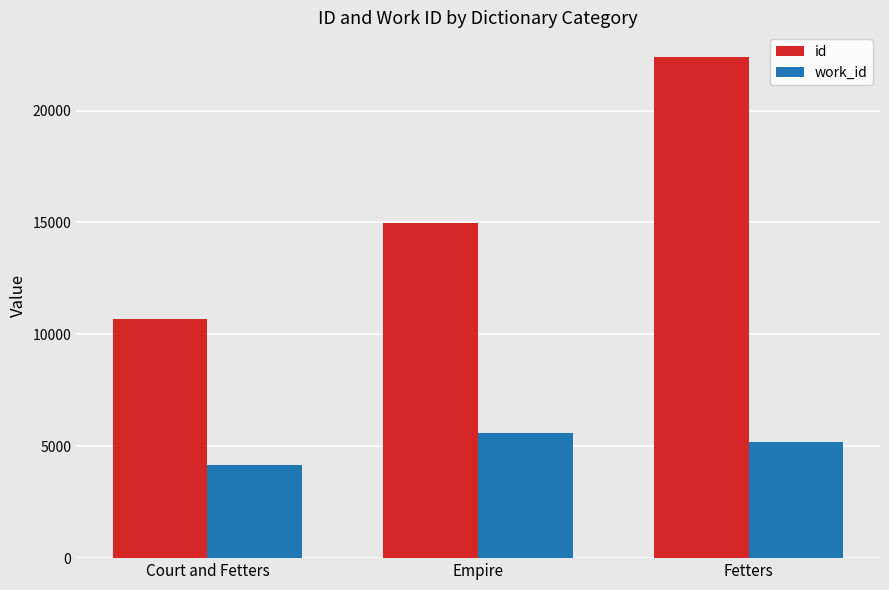

Between Court and Fetters and Fetters, which series saw the biggest shift?

id